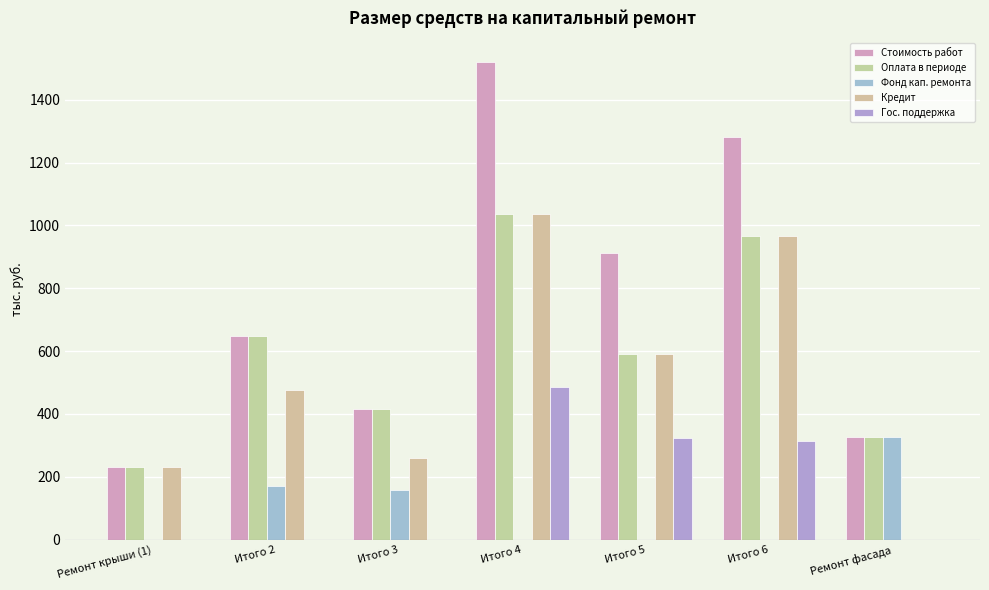

Between Итого 6 and Ремонт фасада, which series saw the biggest shift?

Кредит